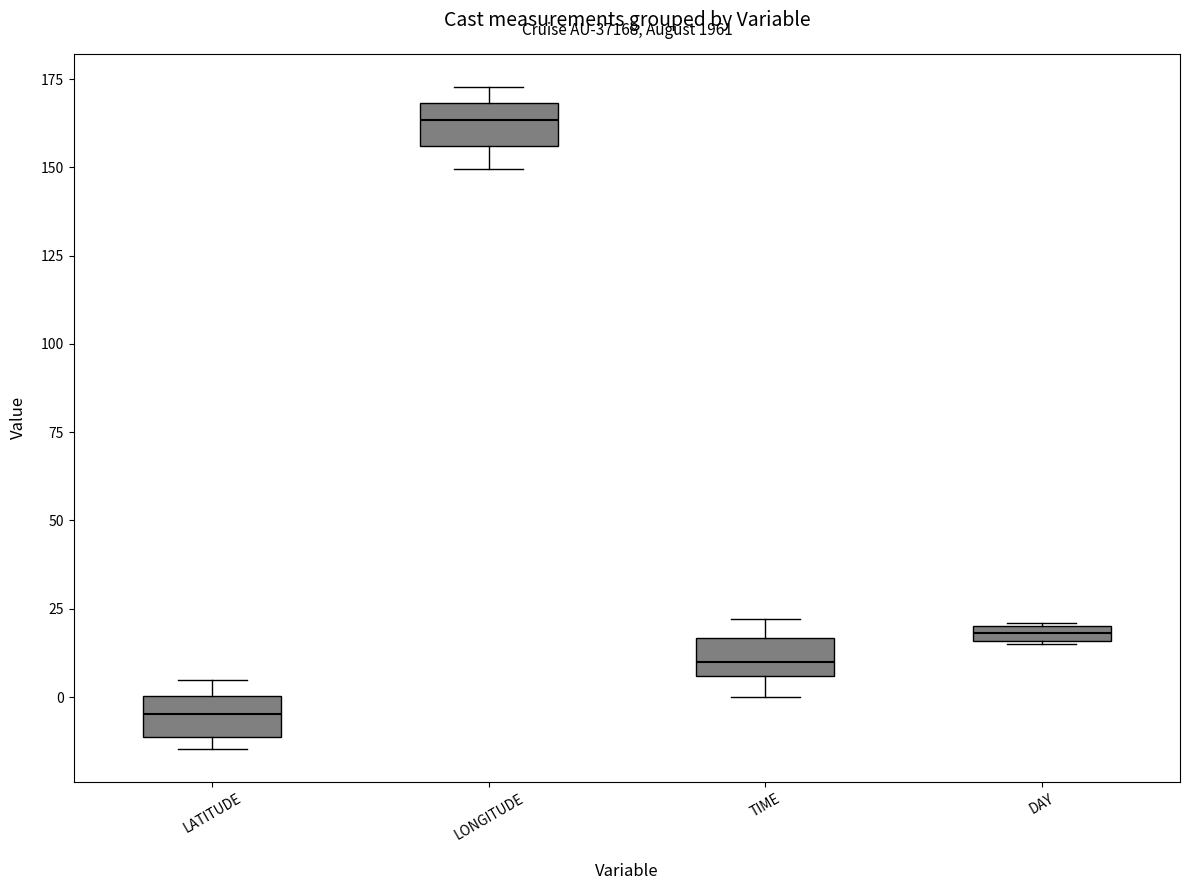

Where does the upper whisker of the box for TIME end on the y-axis? The values are not printed on the chart, so give them approximately, as read against the axis.

20